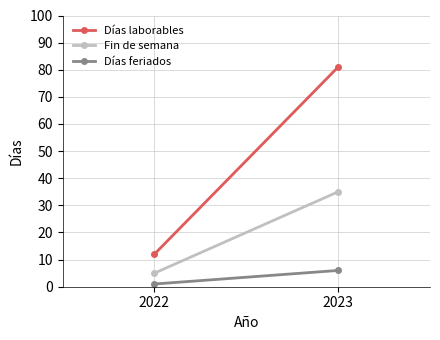

What is the smallest value displayed?

1